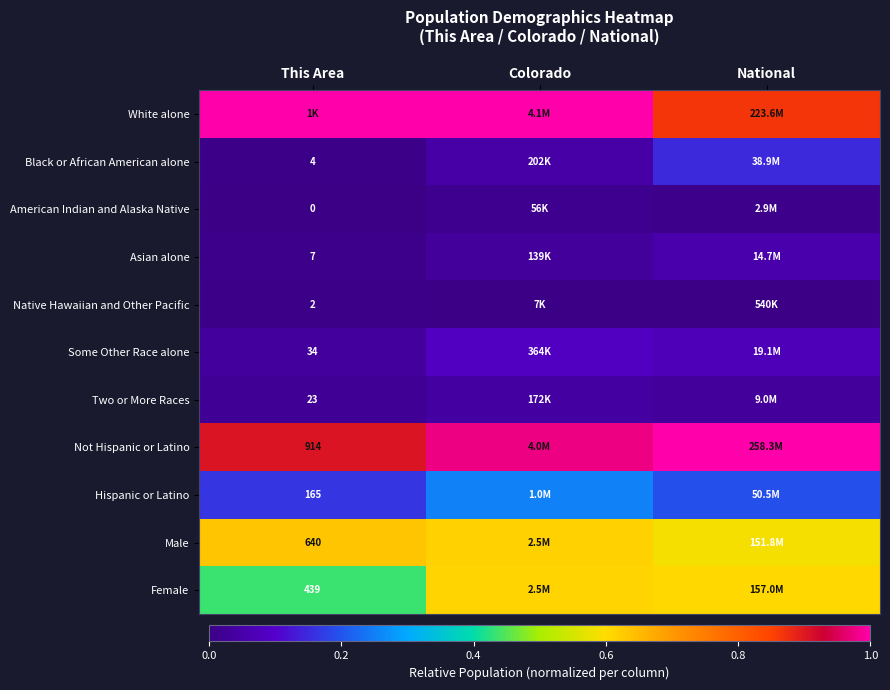

Is the value of Some Other Race alone at This Area greater than the value of Two or More Races at This Area?

Yes